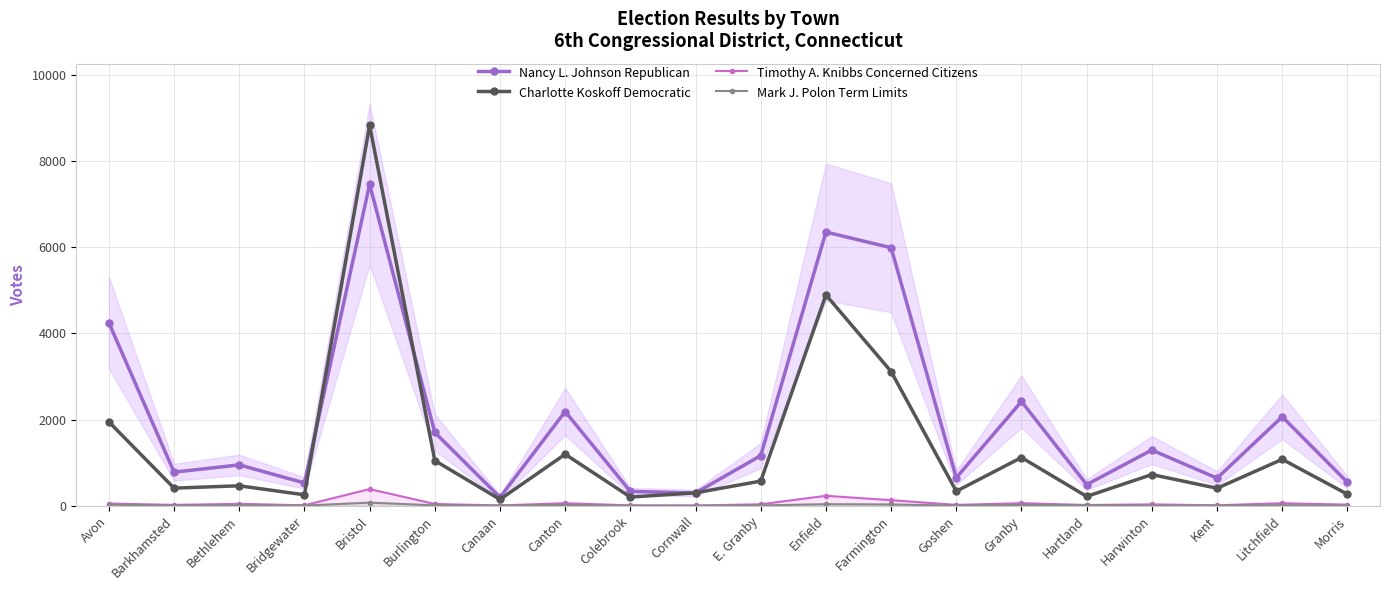

What is the total value across all series at Colebrook?

545